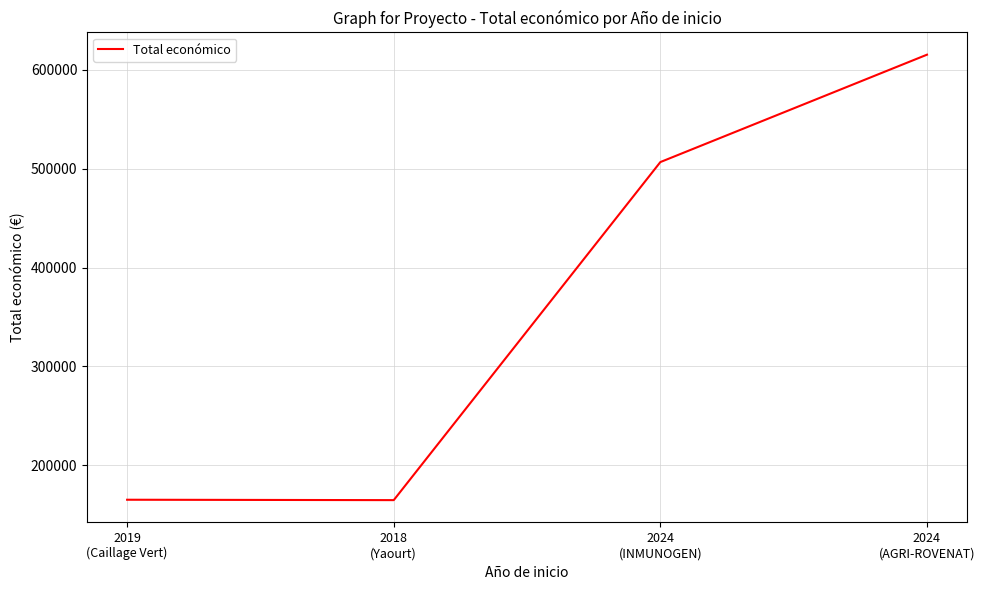

Read the value at 2024
(INMUNOGEN).

506703